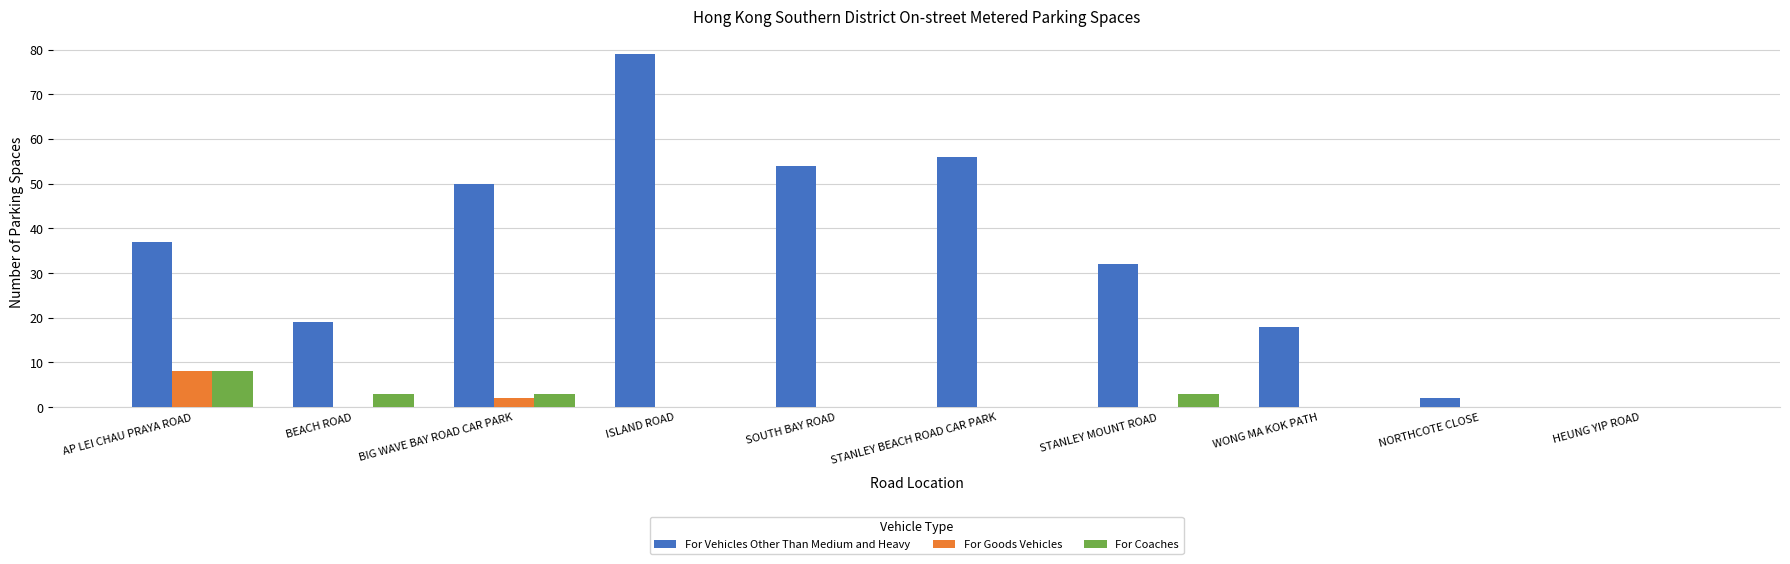

Reading left to right, extract all data points from this chart.

For Vehicles Other Than Medium and Heavy: 37	19	50	79	54	56	32	18	2	0
For Goods Vehicles: 8	0	2	0	0	0	0	0	0	0
For Coaches: 8	3	3	0	0	0	3	0	0	0